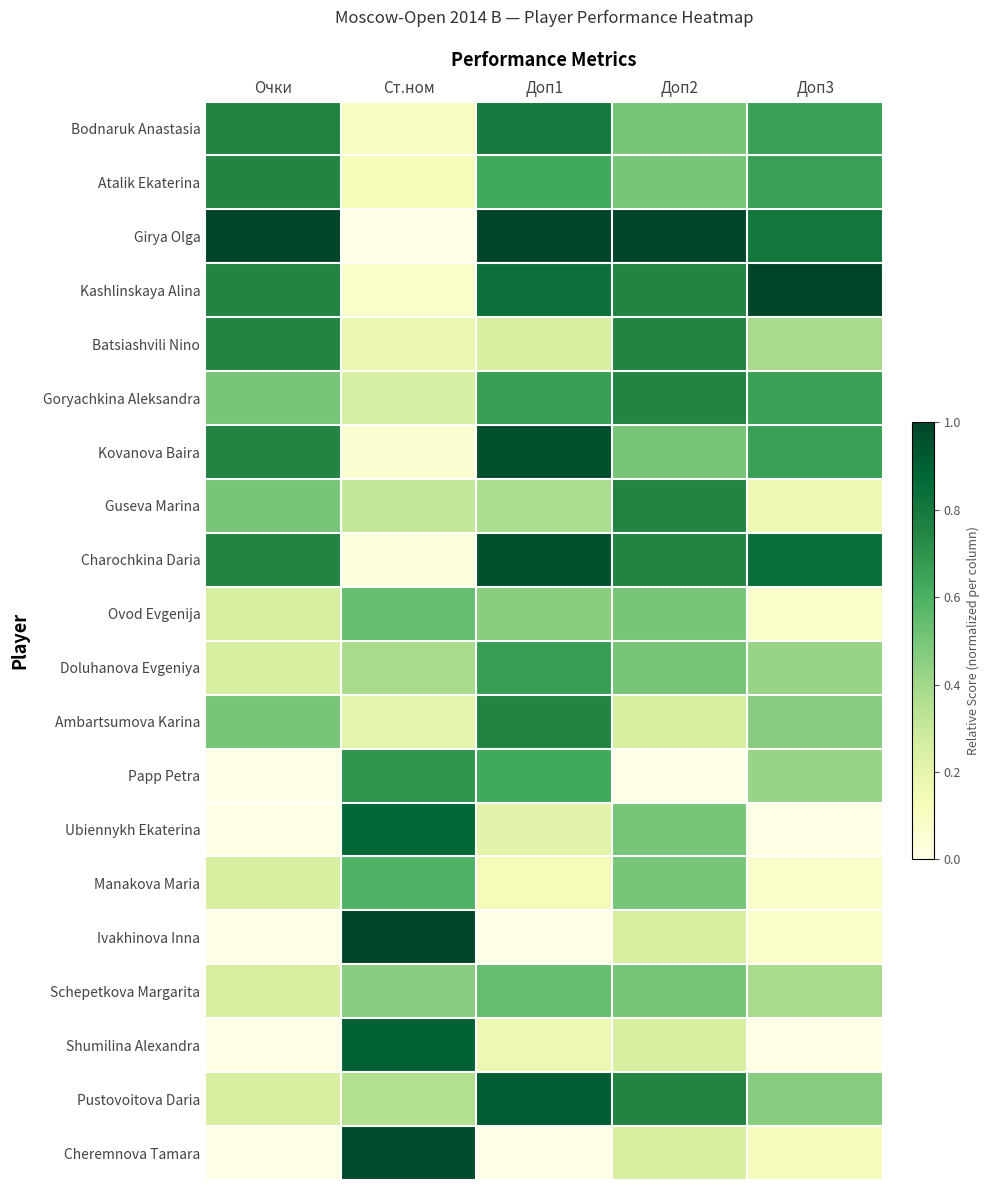

At how many categories does at least one series exceed 0?

5